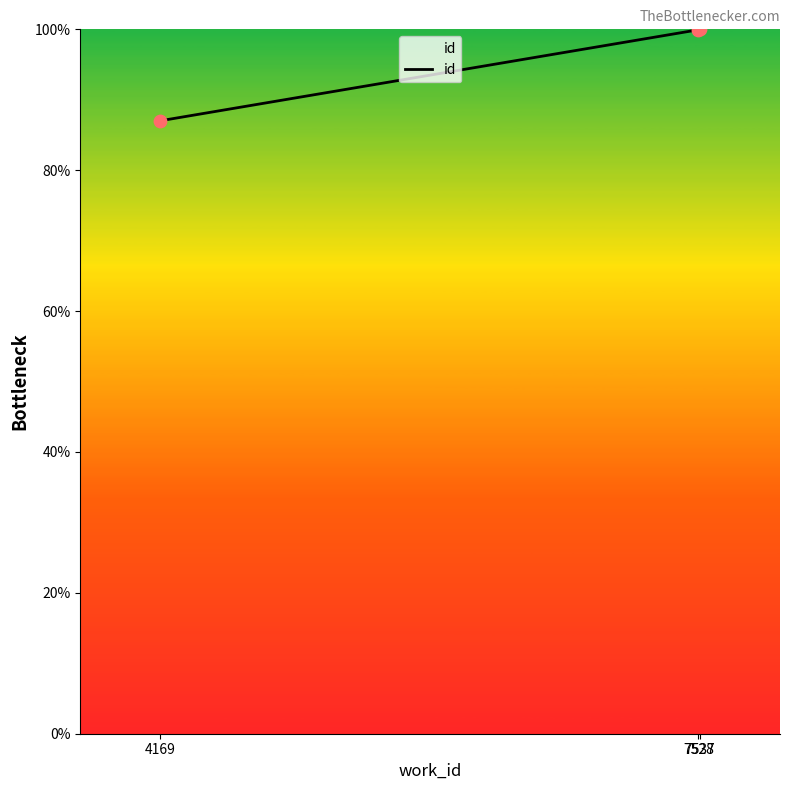

Between 4169 and 7528, which is larger?

7528